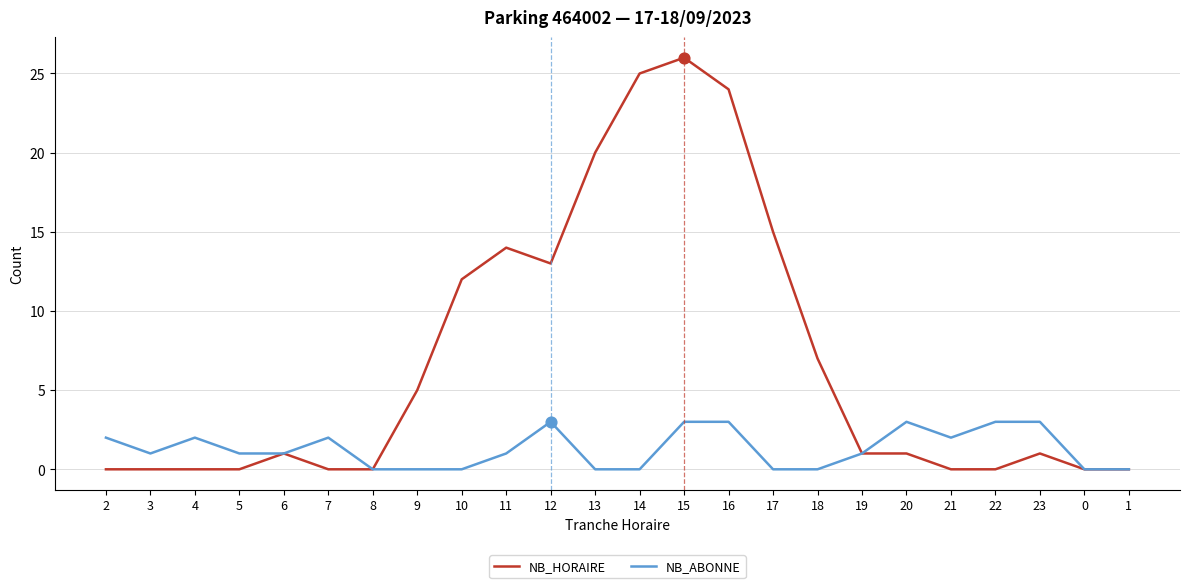

Which series has the largest total across all categories?

NB_HORAIRE